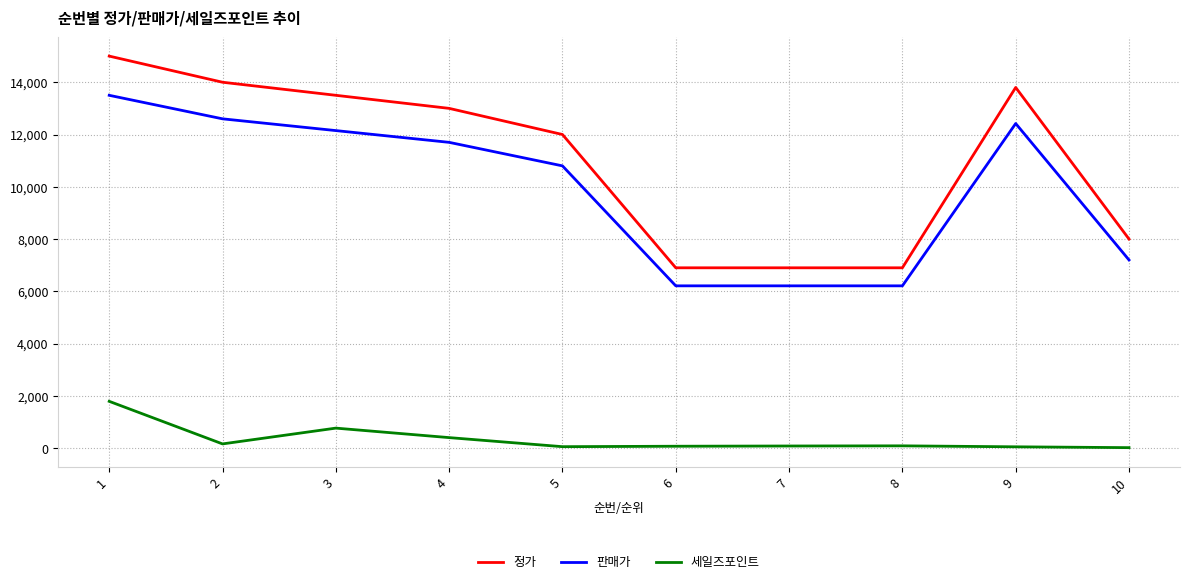

At which label does 정가 reach its peak?

1